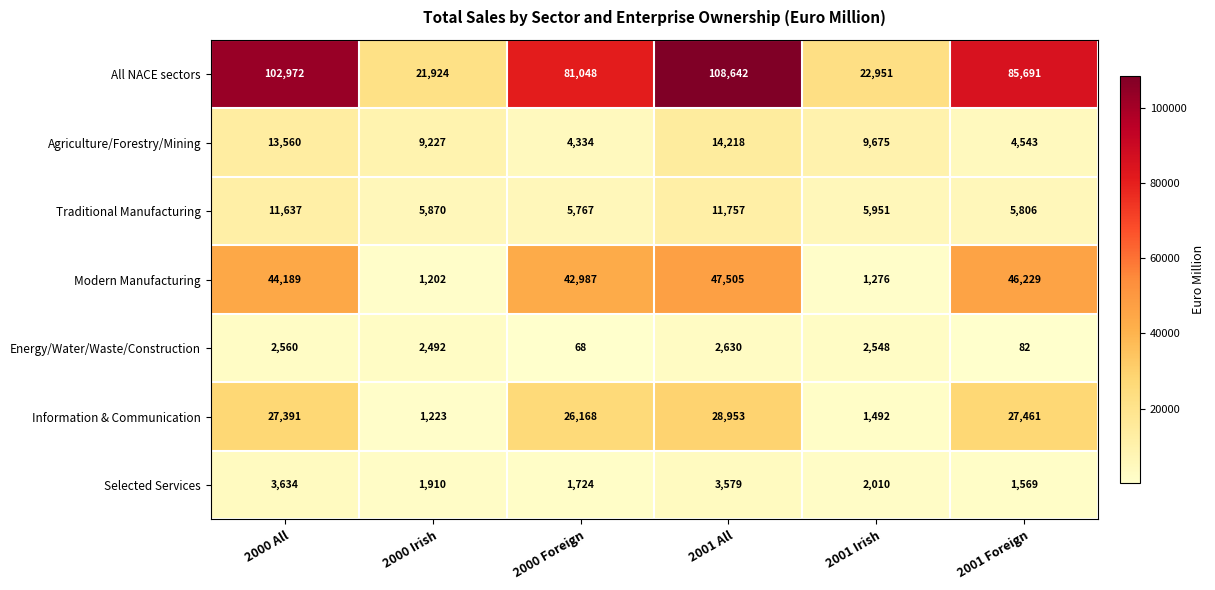

At which label is Selected Services closest to 2601?

2001 Irish